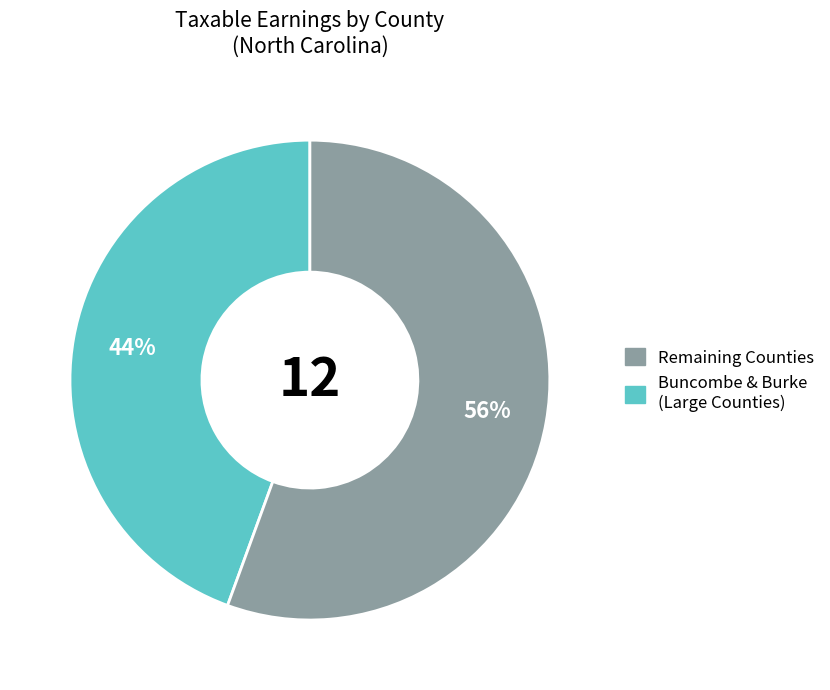

Does any single category account for the majority?

Yes